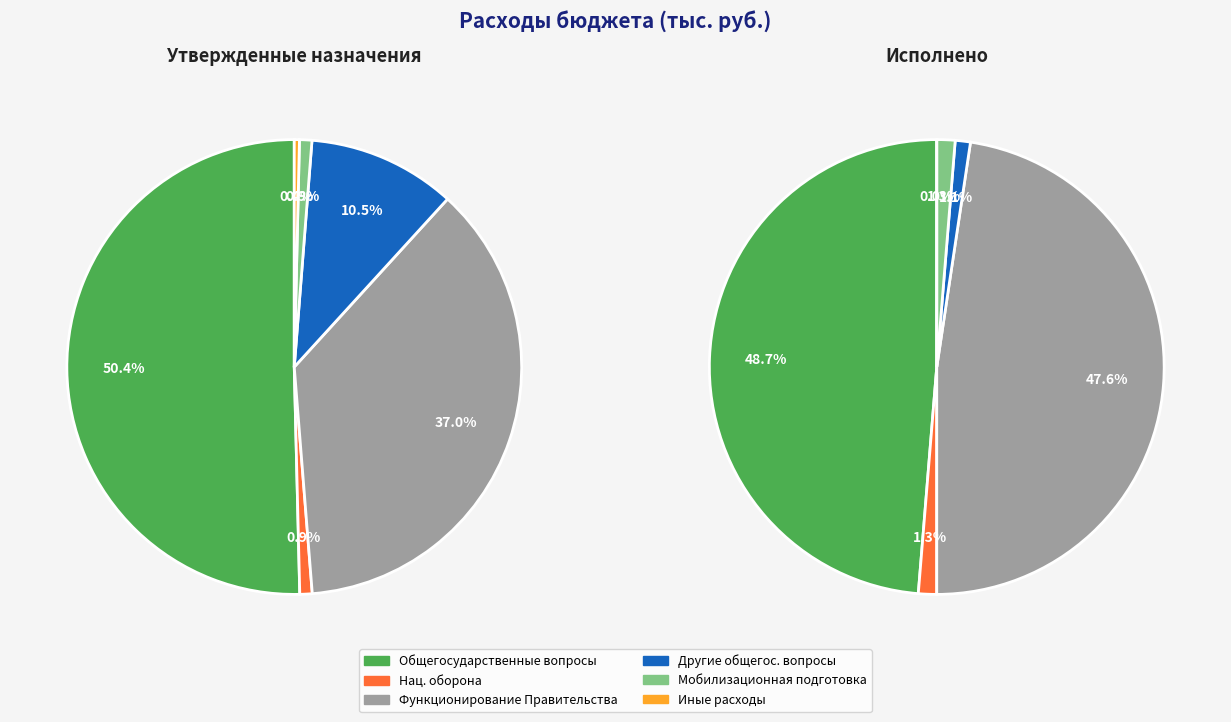

To the nearest percent, what portion does Мобилизационная и вневойсковая подготовка represent?

1%